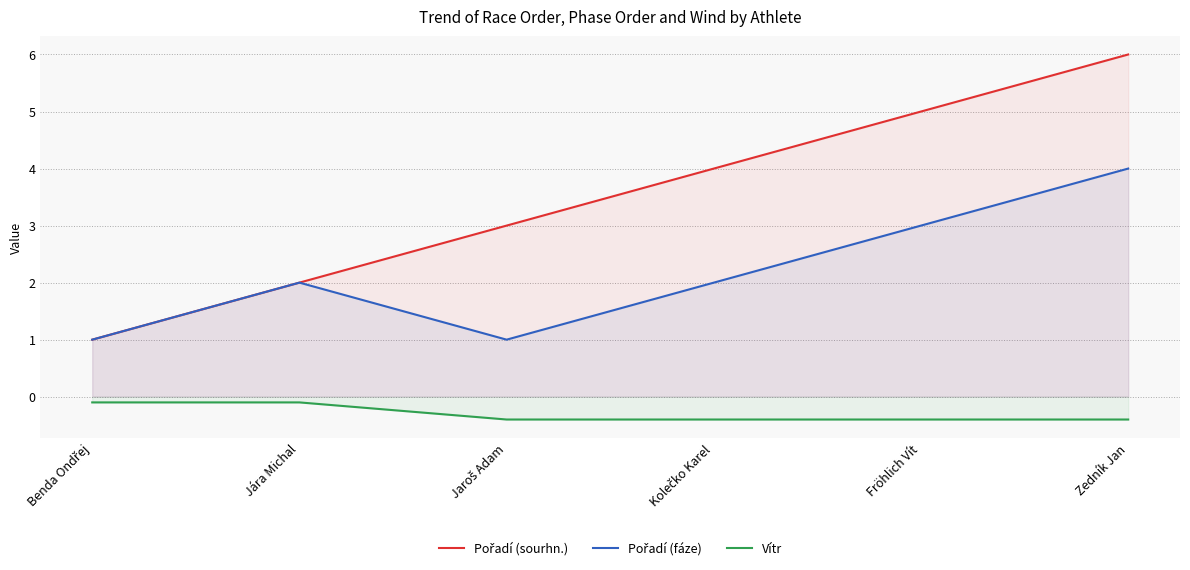

Between Jára Michal and Jaroš Adam, which series saw the biggest shift?

Pořadí (sourhn.)